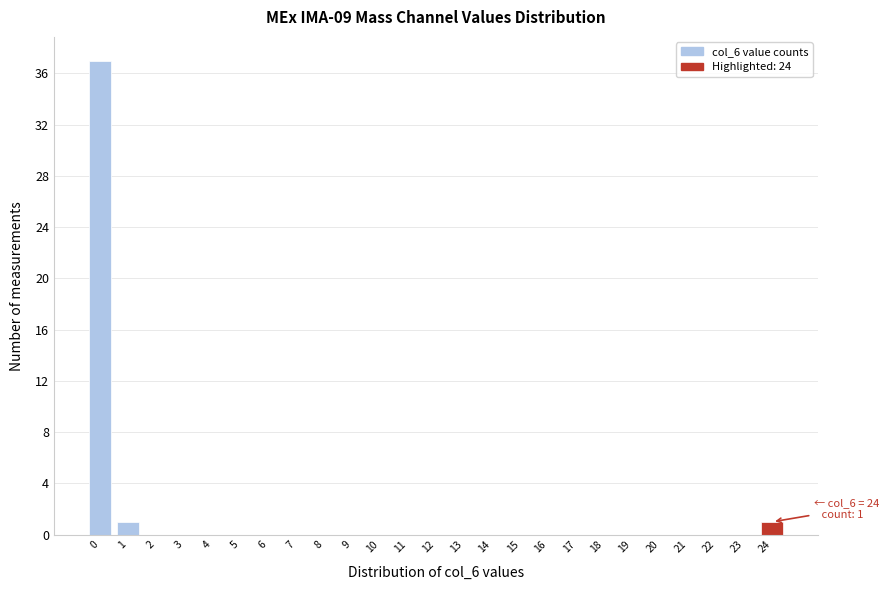

Which range on the x-axis has the tallest bar?

-0.5 to 0.5